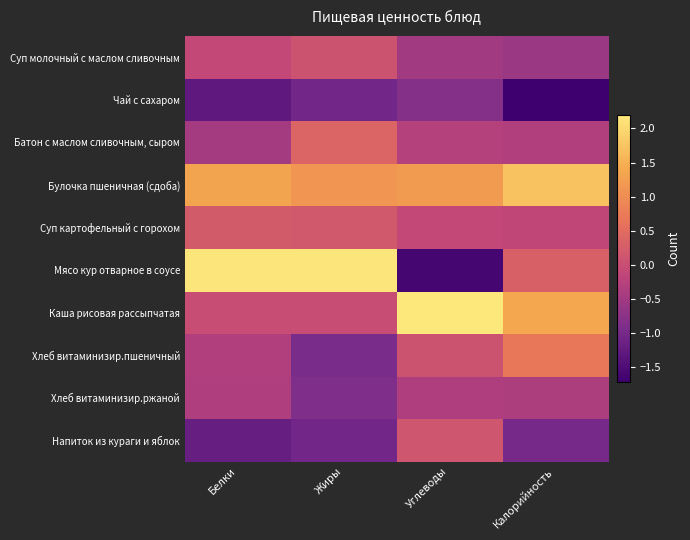

Which has a higher value, Углеводы or Жиры?

Жиры